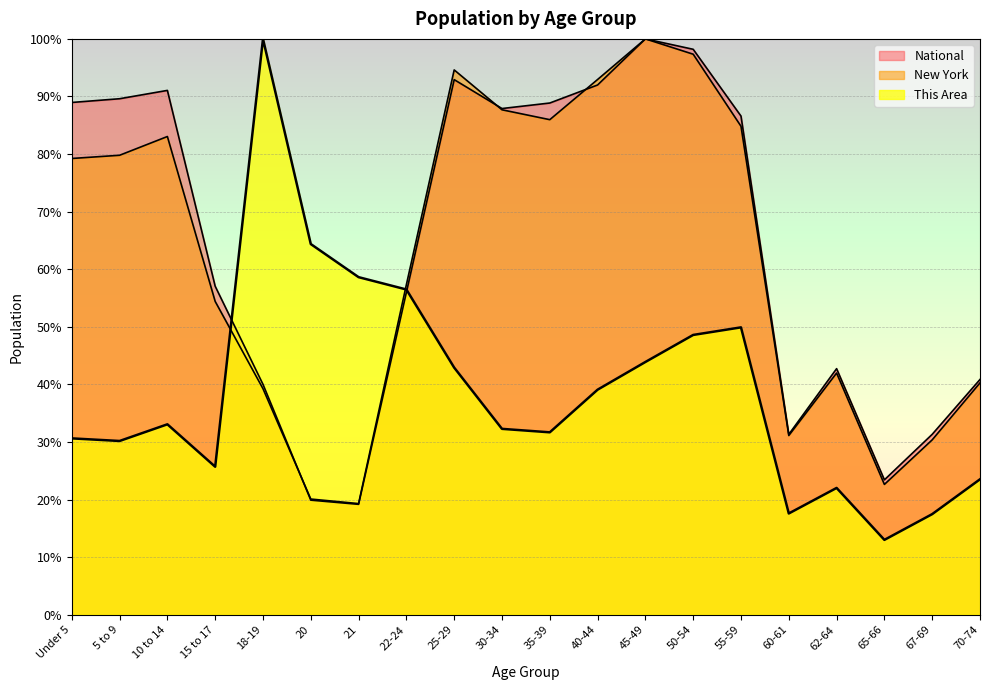

Read the This Area value at 45-49.

43.9